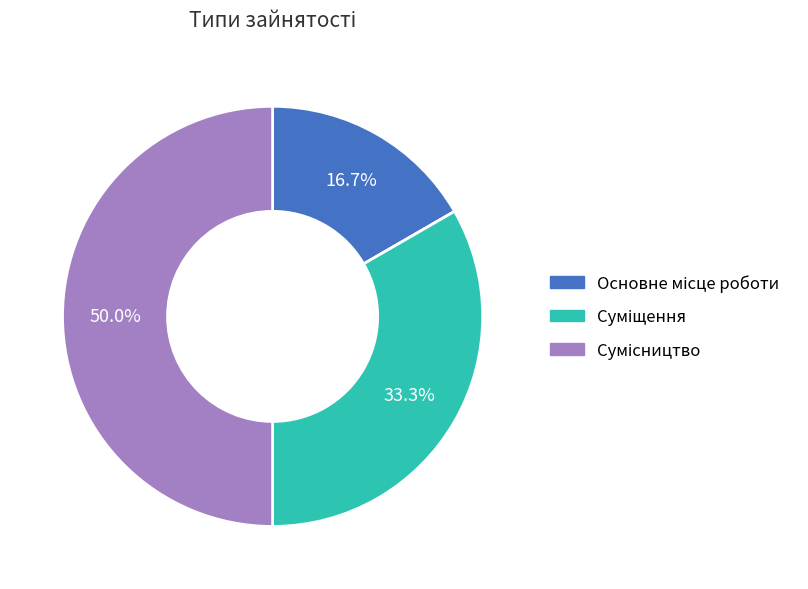

What percentage is NOT represented by Суміщення?

66.7%